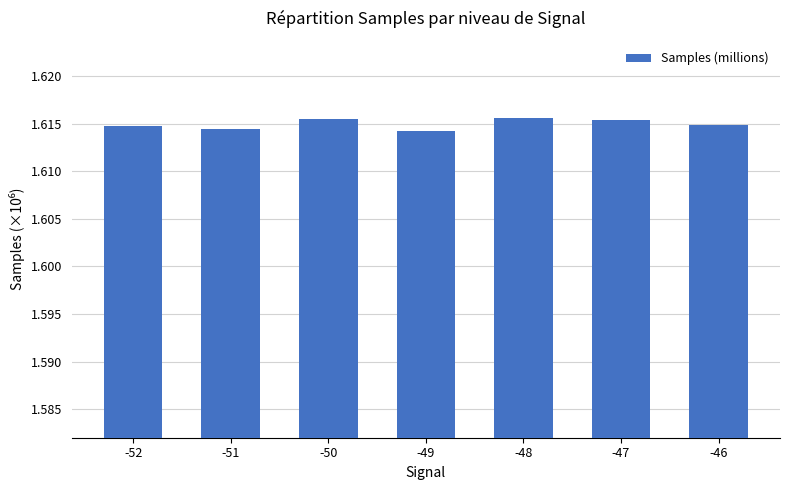

How many data points does each series have?

7